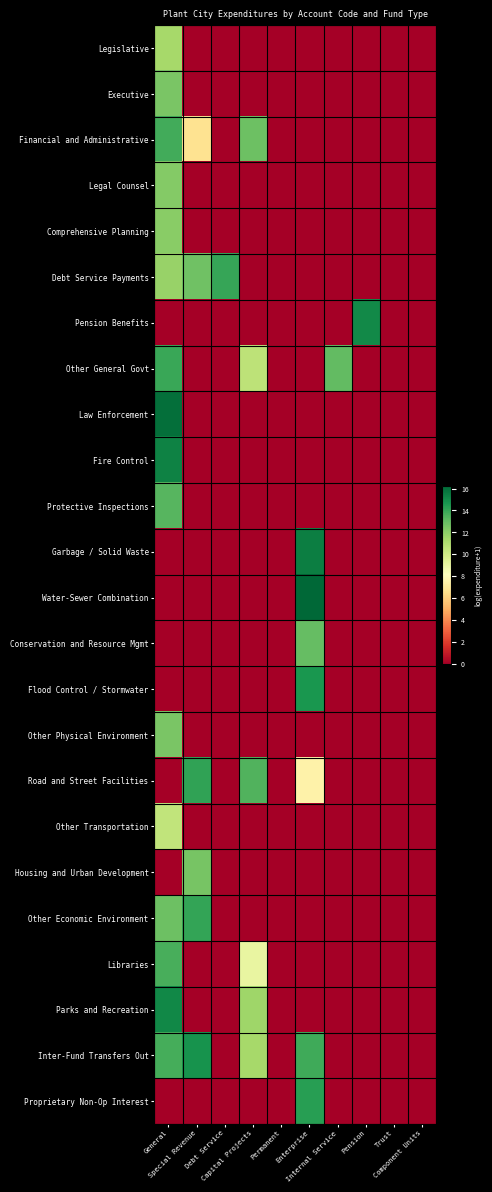

Which has a higher value, Permanent or General?

General